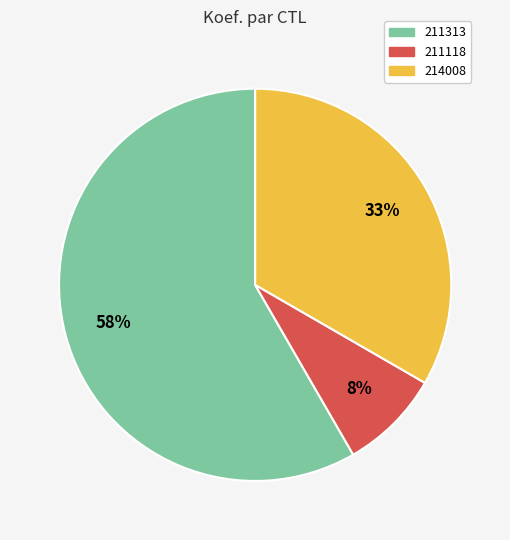

How many slices are in this pie chart?

3